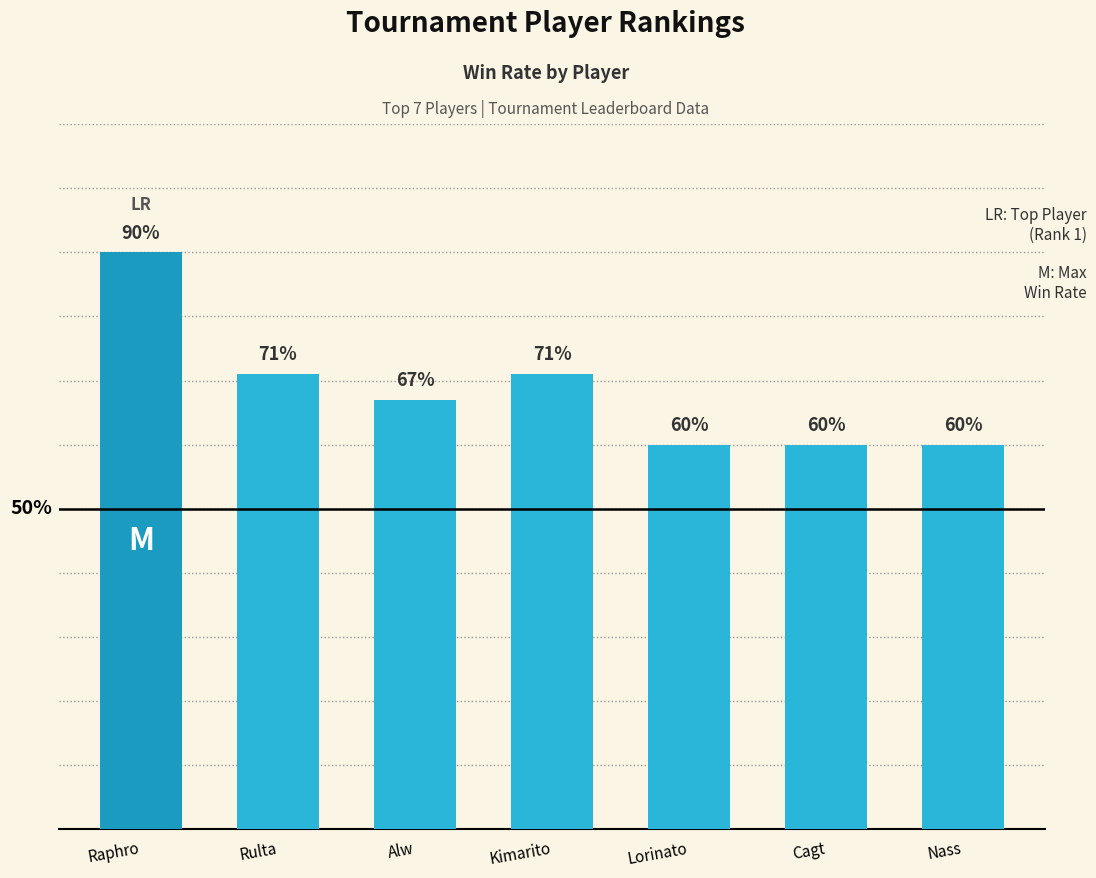

Does the chart contain stacked bars?

No